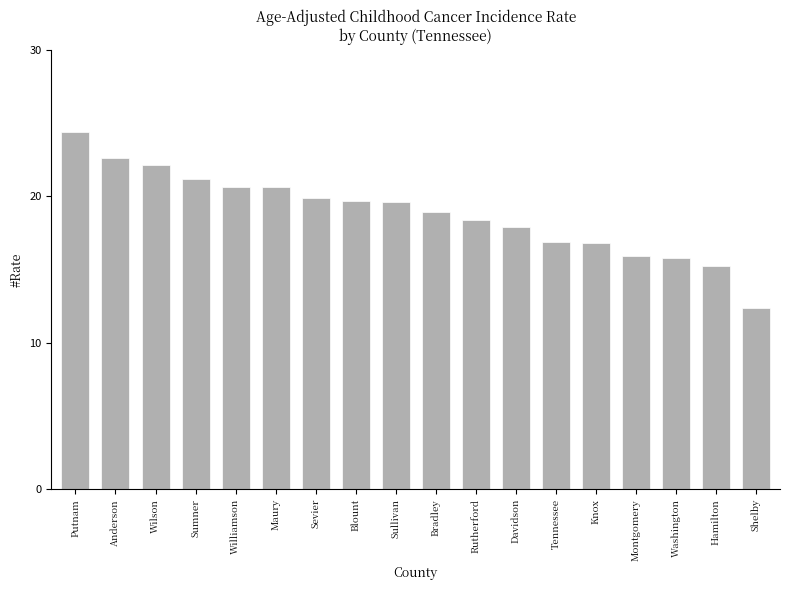

Between Williamson and Wilson, which is larger?

Wilson